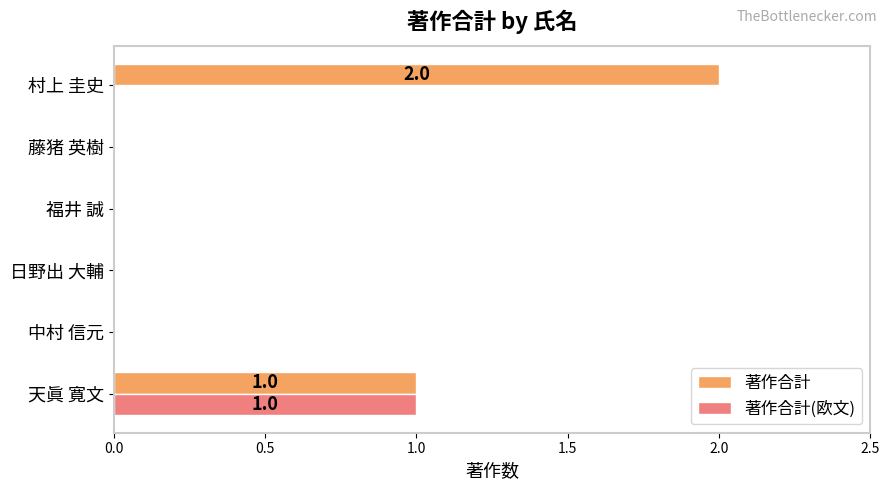

Which label corresponds to the largest value in the chart?

村上 圭史